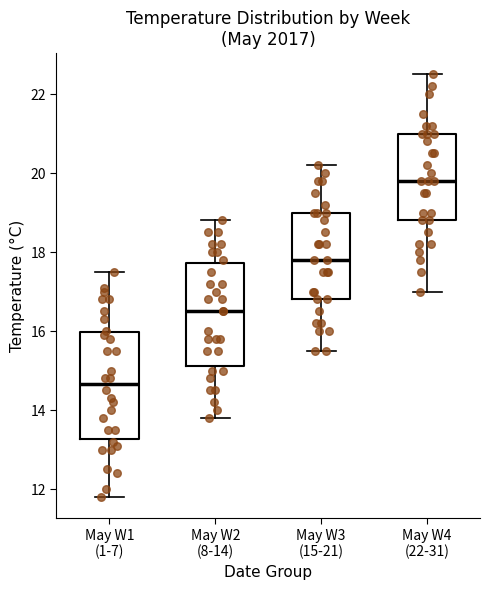

Reading left to right, read every box against the y-axis: the position of its median line, the range the box covers, and the ends of its whiskers. The values are not printed on the chart, so give them approximately, as read against the axis.

May W1 (1-7): median 14.6, box 13.2 to 16.0, whiskers 11.8 to 17.6
May W2 (8-14): median 16.6, box 15.2 to 17.8, whiskers 13.8 to 18.8
May W3 (15-21): median 17.8, box 16.8 to 19.0, whiskers 15.6 to 20.2
May W4 (22-31): median 19.8, box 18.8 to 21.0, whiskers 17.0 to 22.6